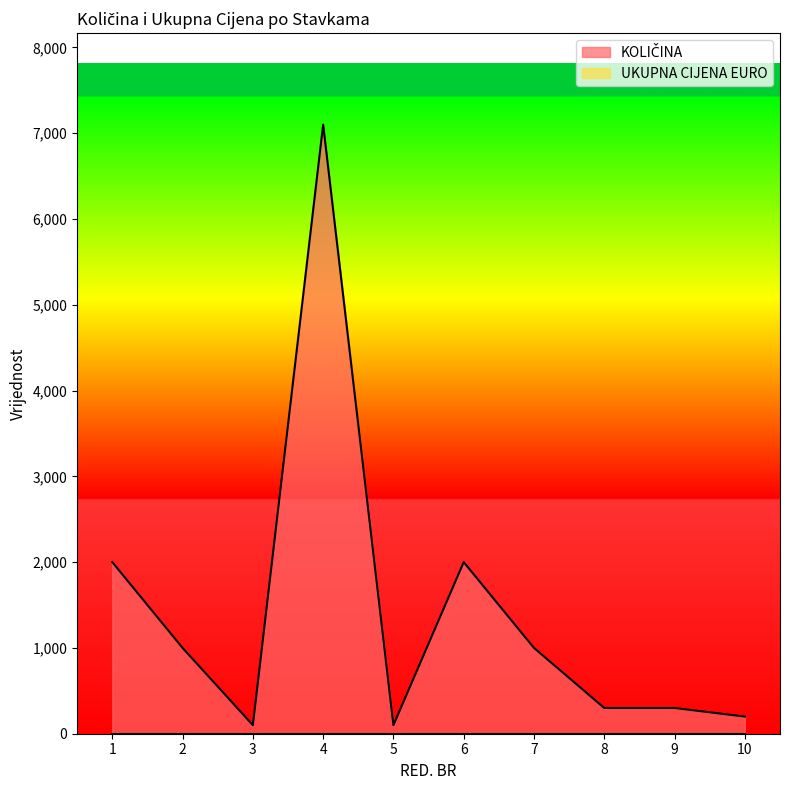

What is the greatest value displayed?

7100